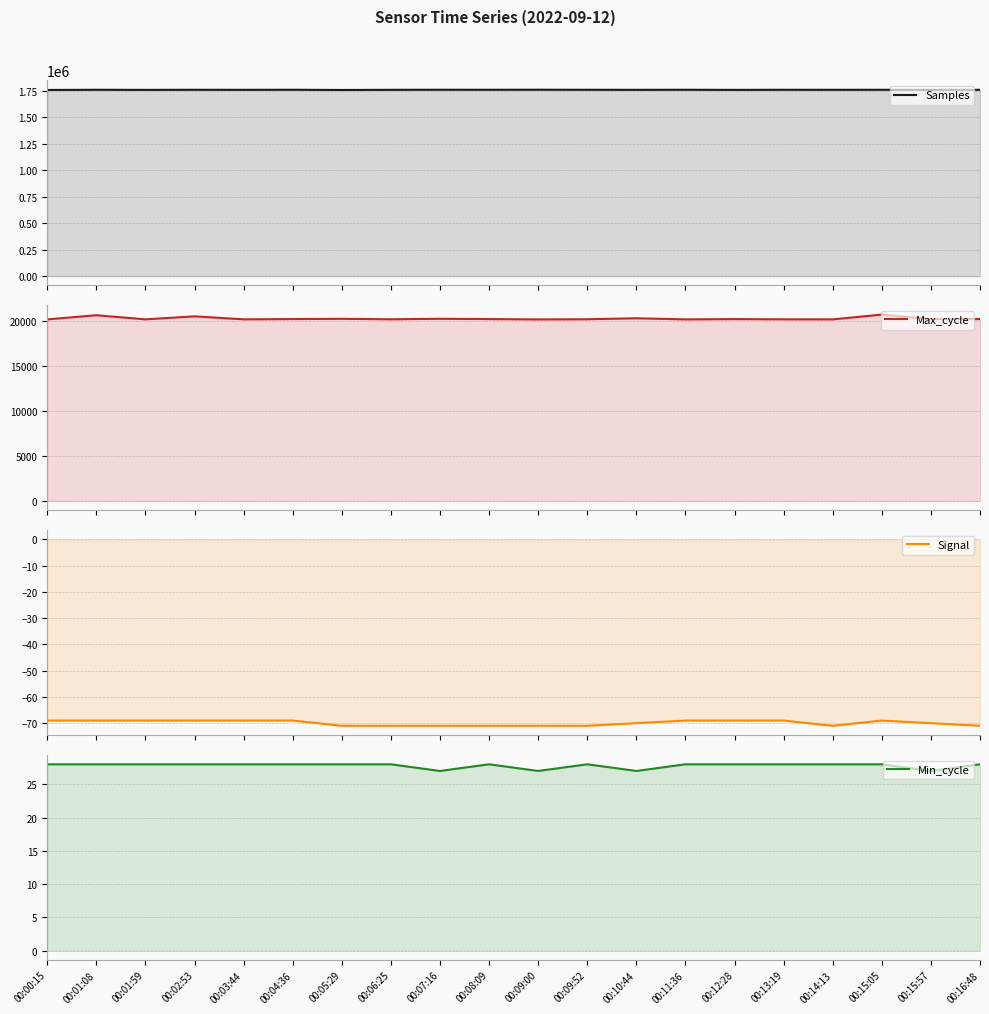

How many series are shown in this chart?

4